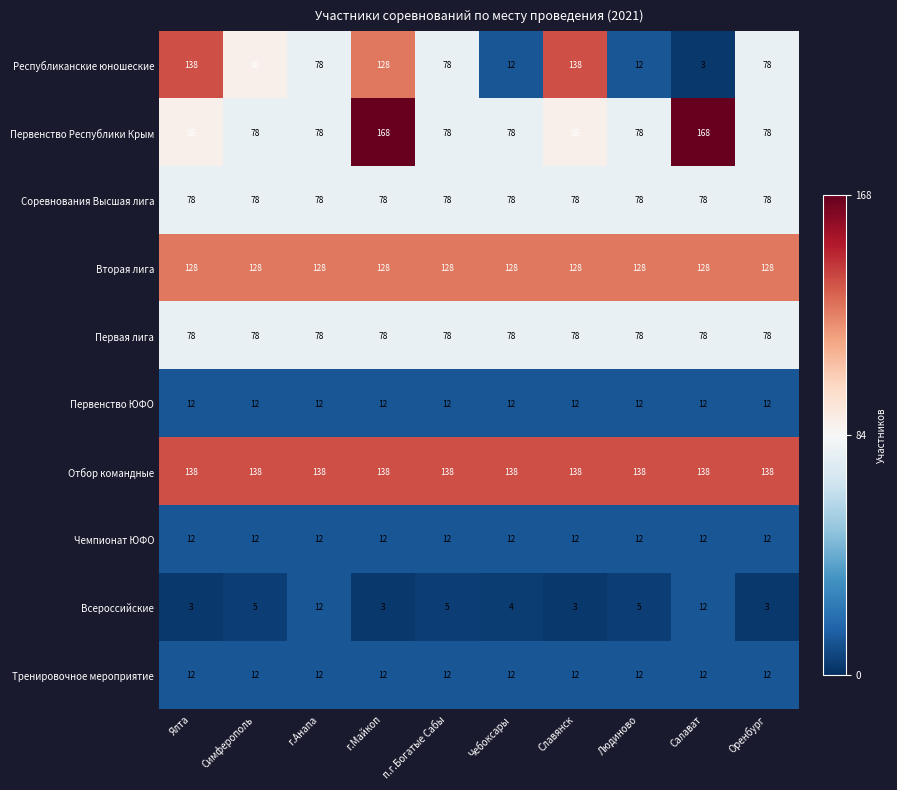

What is the total value across all series at п.г.Богатые Сабы?

619